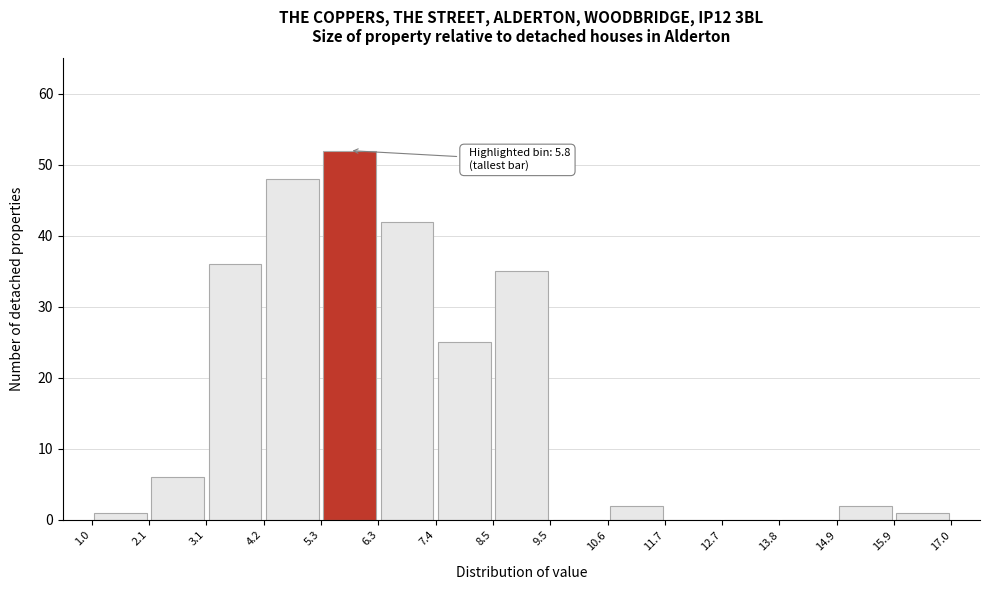

Over which range of the x-axis is the bar tallest?

5.3 to 6.3